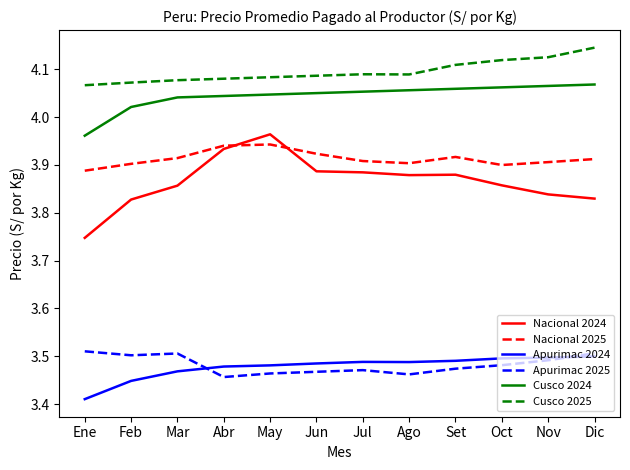

True or false: Nacional 2024 and Apurimac 2024 intersect in this chart.

False